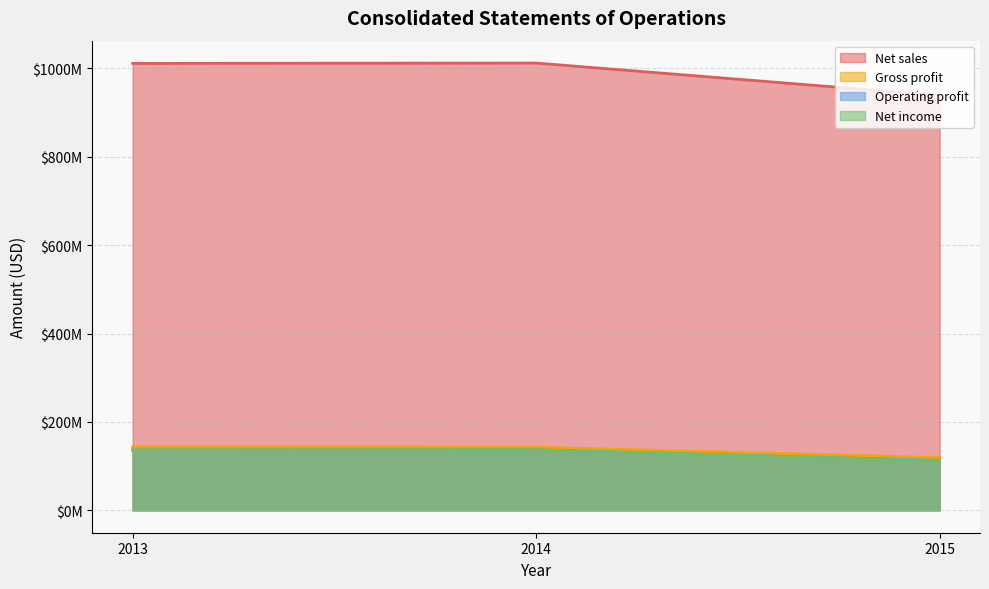

Does the chart display data point markers on the line(s)?

No